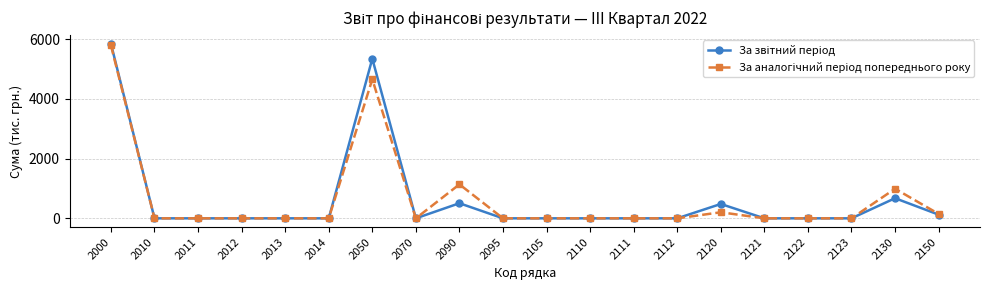

What is the total value across all series at 2090?

1645